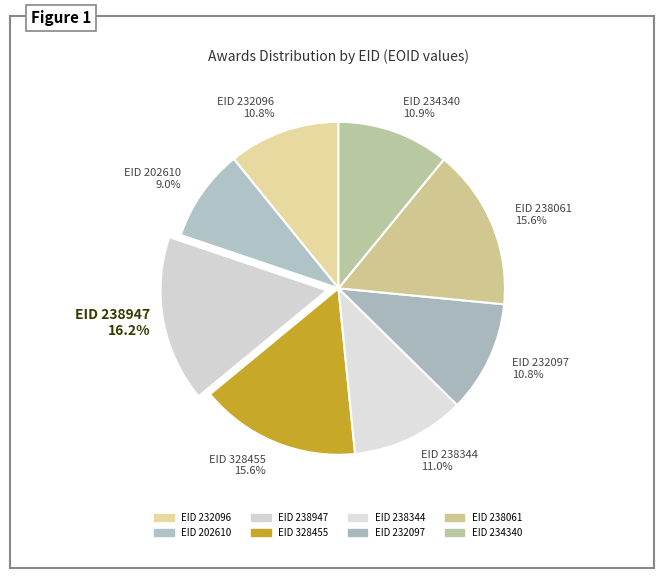

To the nearest percent, what is the average slice percentage?

12%